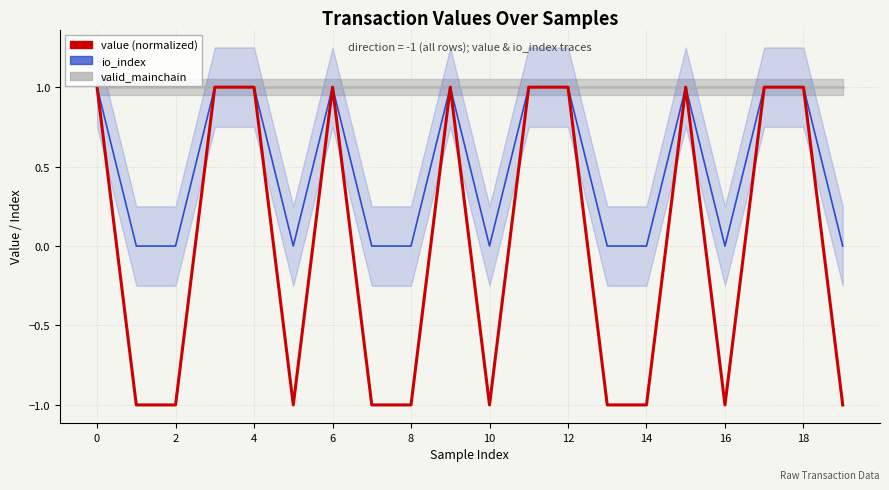

Is it true that io_index equals 0.7 at 14?

False